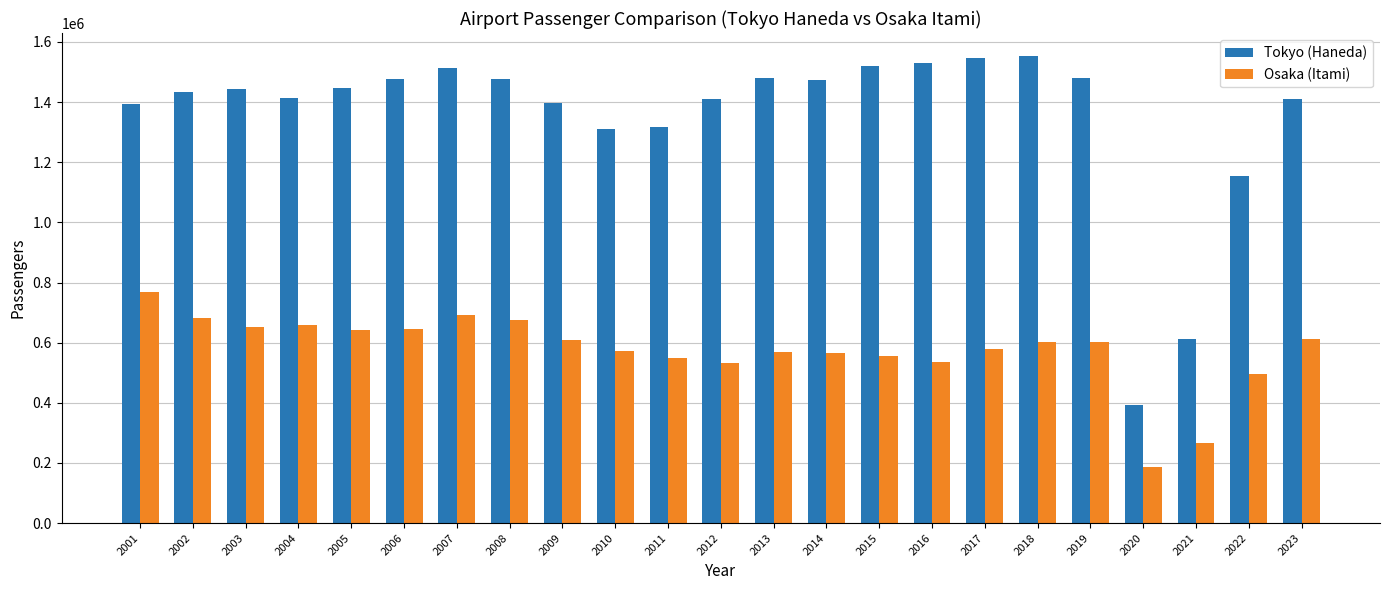

At which category is the sum across all series the highest?

2007